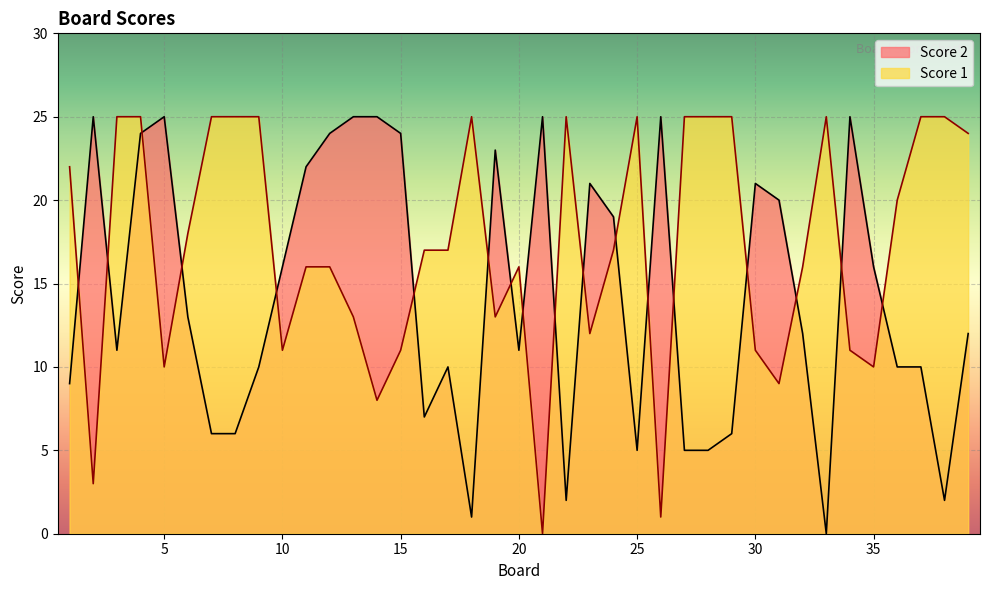

Which has a higher value, 17 or 38?

17